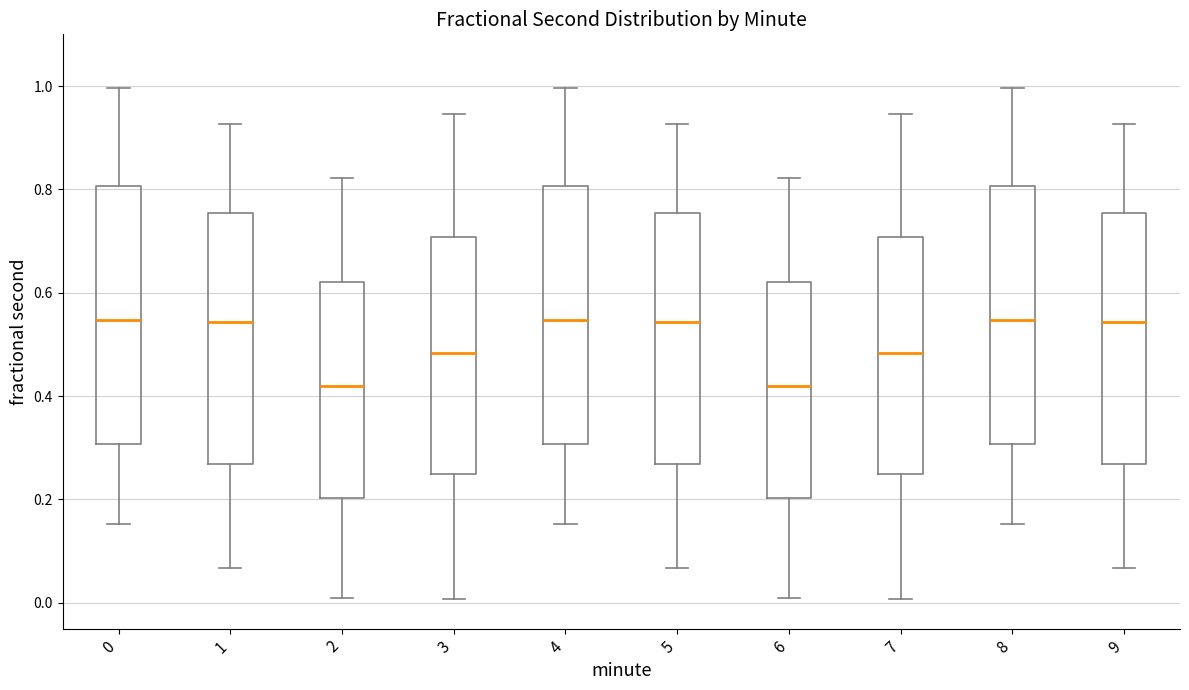

Where is the lower edge of the box at x = 9 on the y-axis? The values are not printed on the chart, so give them approximately, as read against the axis.

0.26